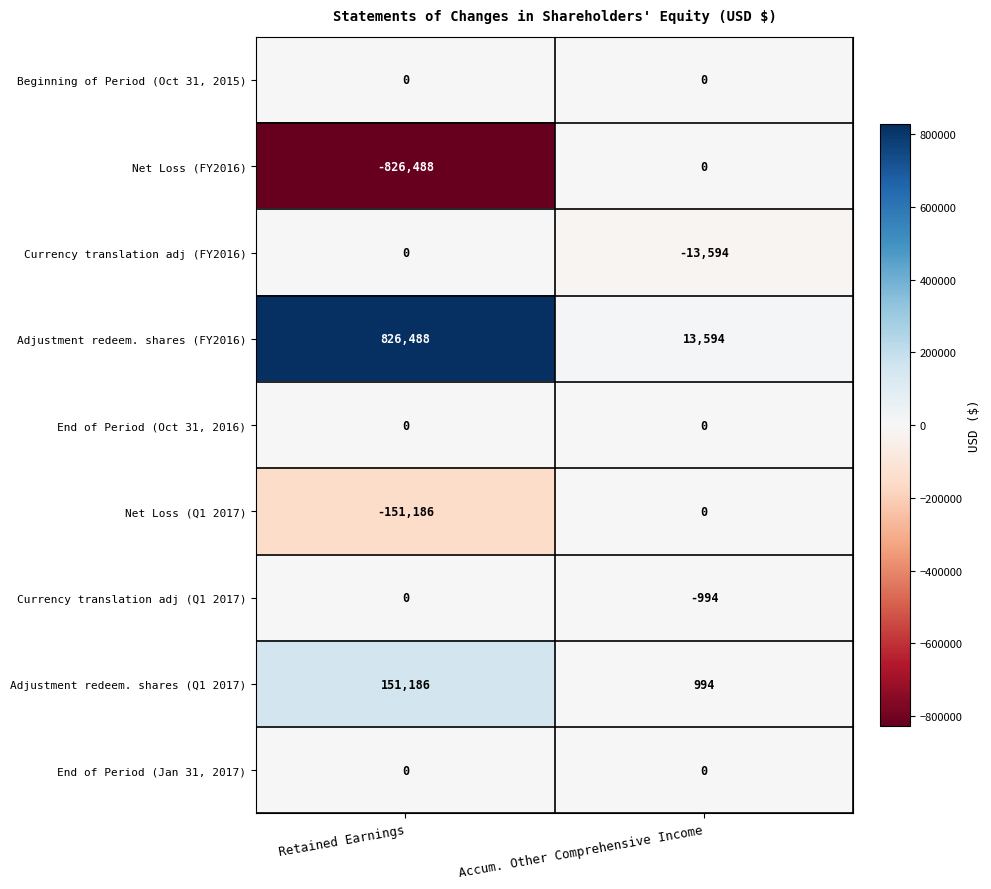

At which label does Currency translation adj (FY2016) reach its peak?

Retained Earnings